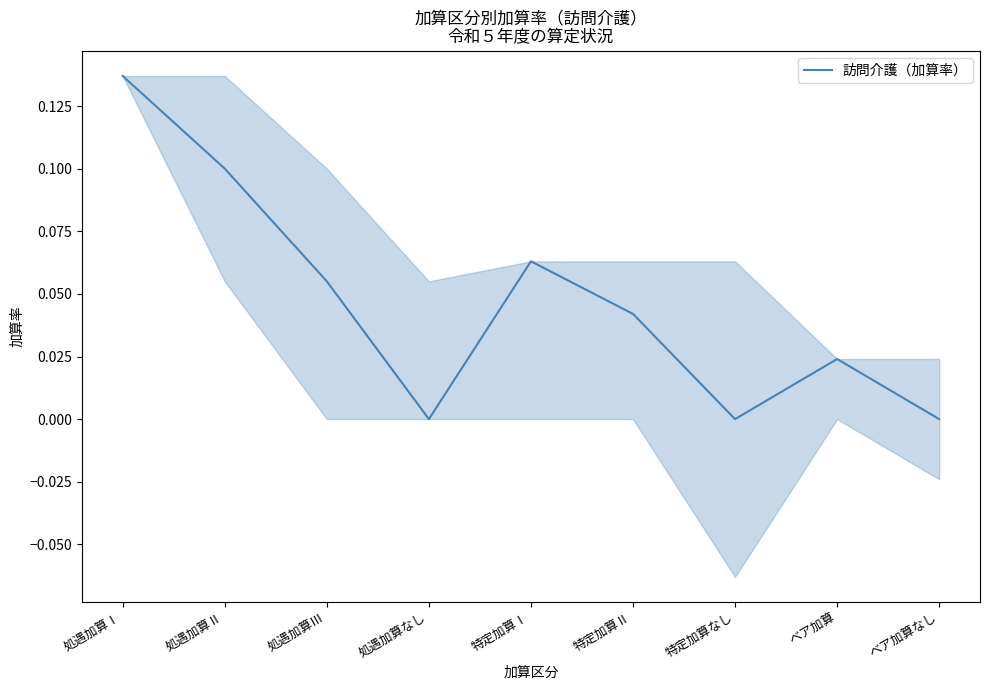

Which category has the lowest value across all series?

処遇加算なし